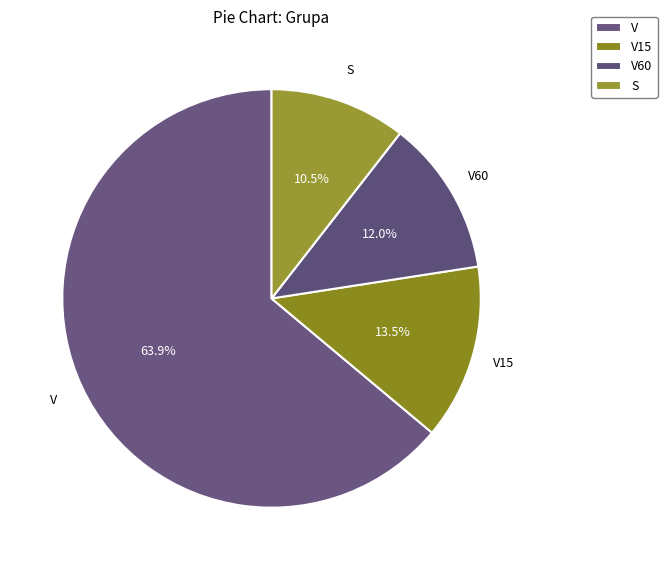

Which has a higher value, V or V15?

V